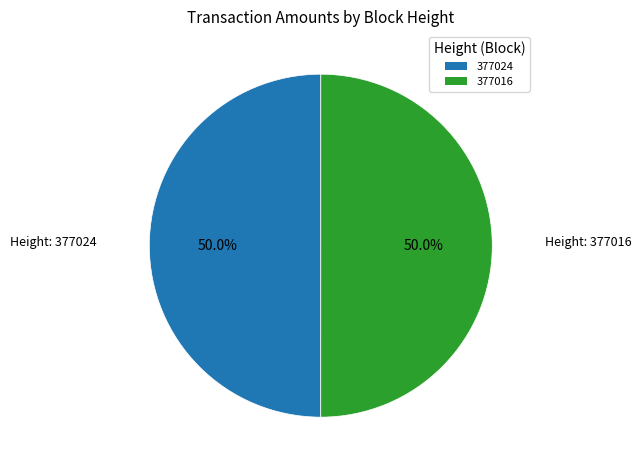

How many segments does this pie chart have?

2